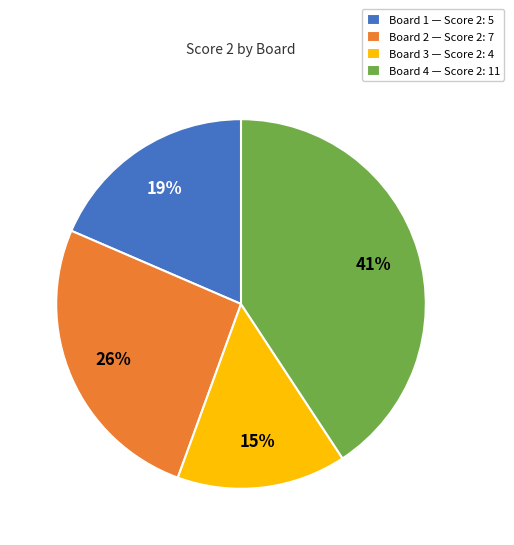

What percentage is the Board 4 slice, to the nearest percent?

41%